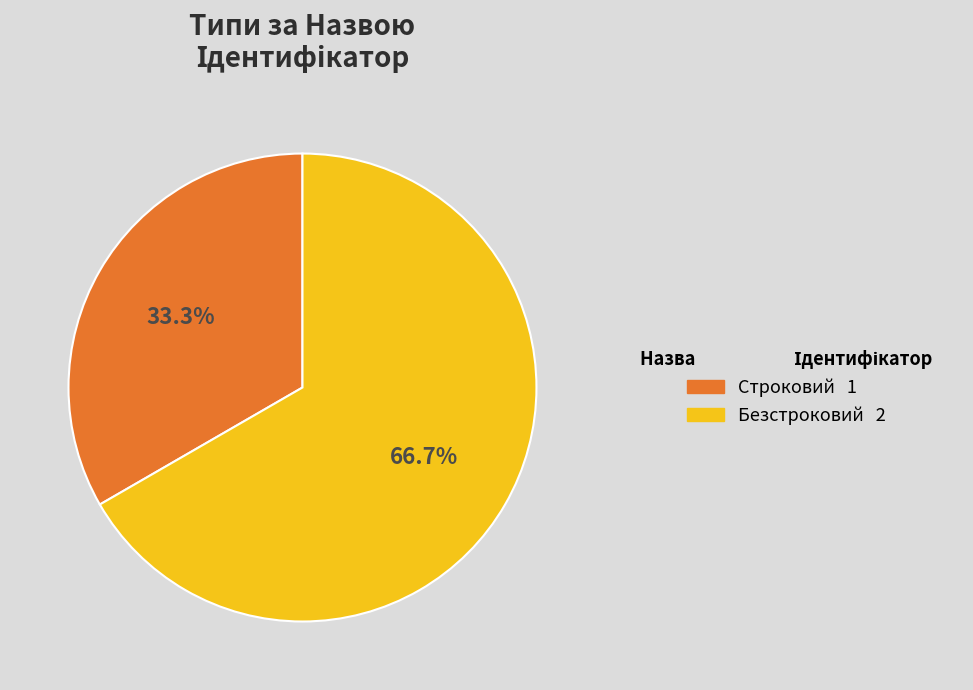

Approximately how many times larger is the value at Безстроковий compared to Строковий?

2.0